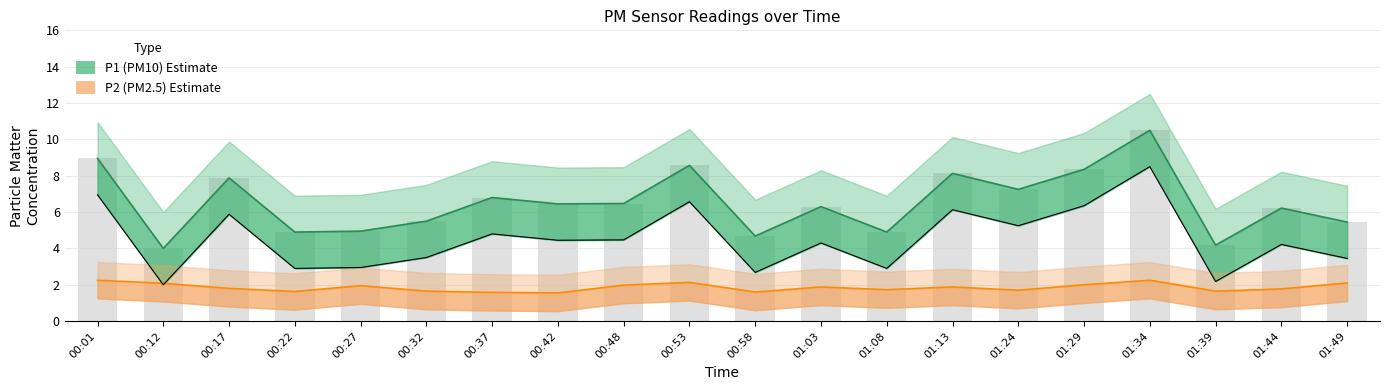

Is the value of P1_upper at 00:37 greater than the value of P2 at 00:48?

Yes